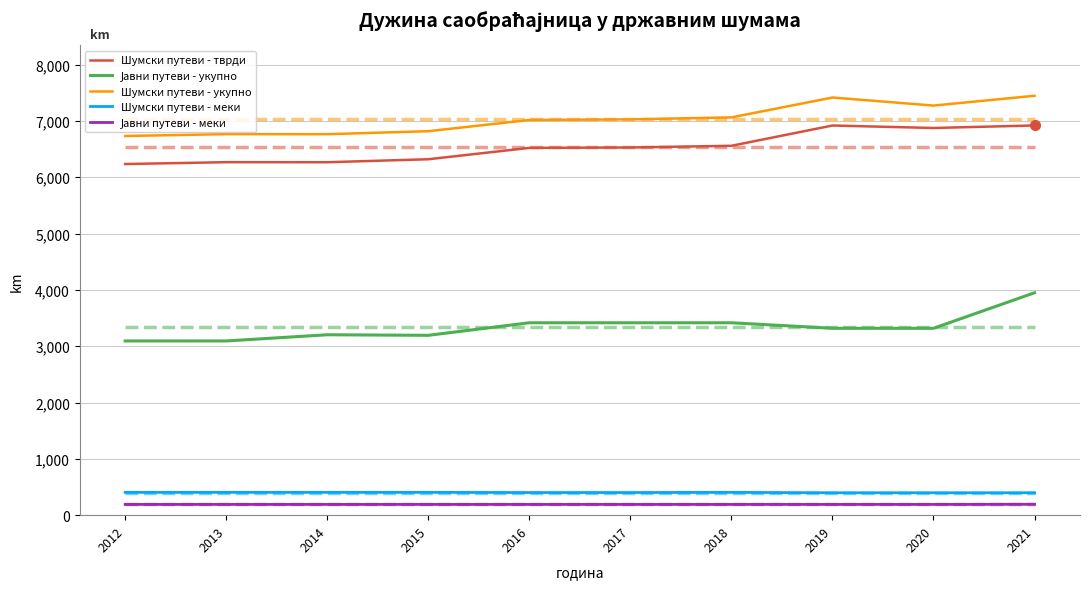

Which series changed the most between 2013 and 2021?

Јавни путеви - укупно